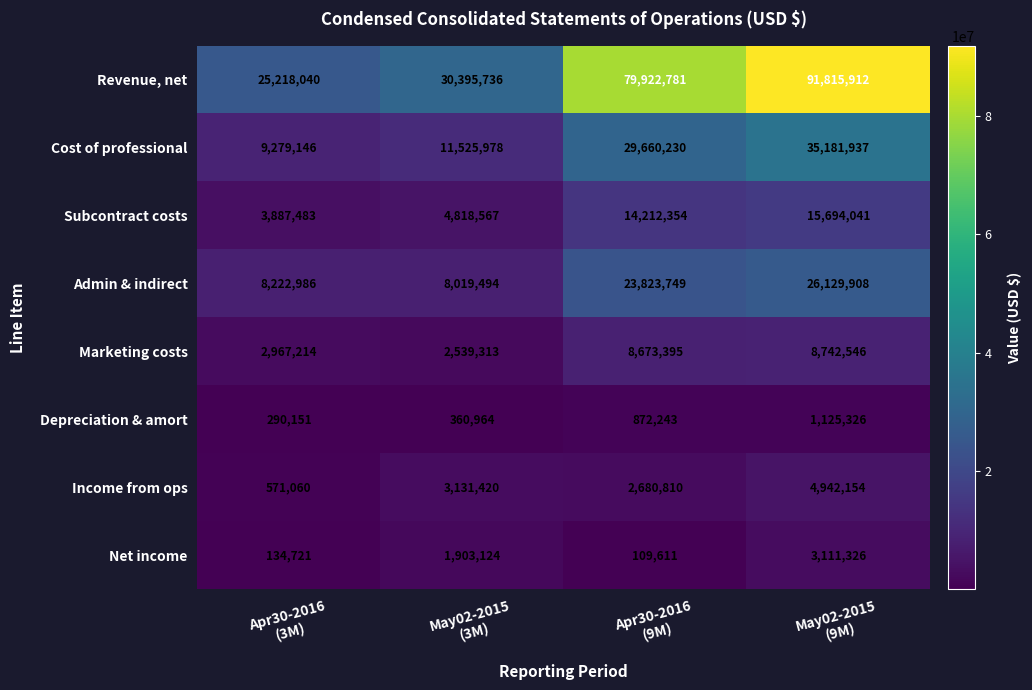

What is the total value across all series at May02-2015
(9M)?

186743150